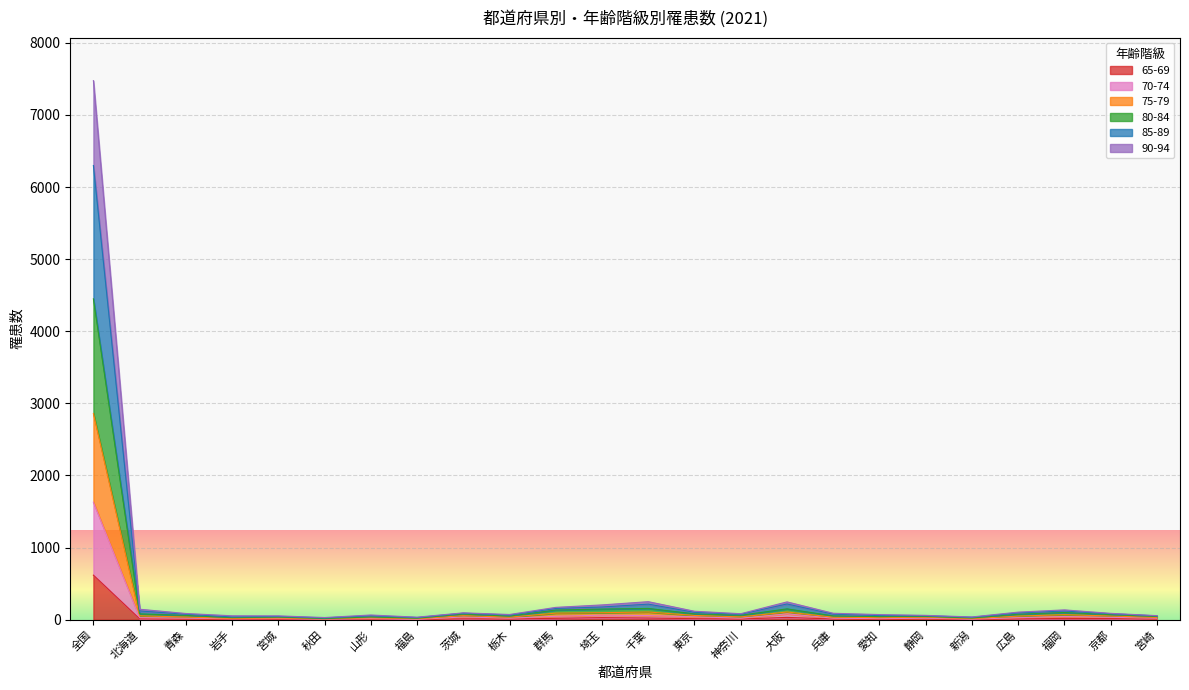

True or false: 65-69 and 75-79 cross at least once.

False